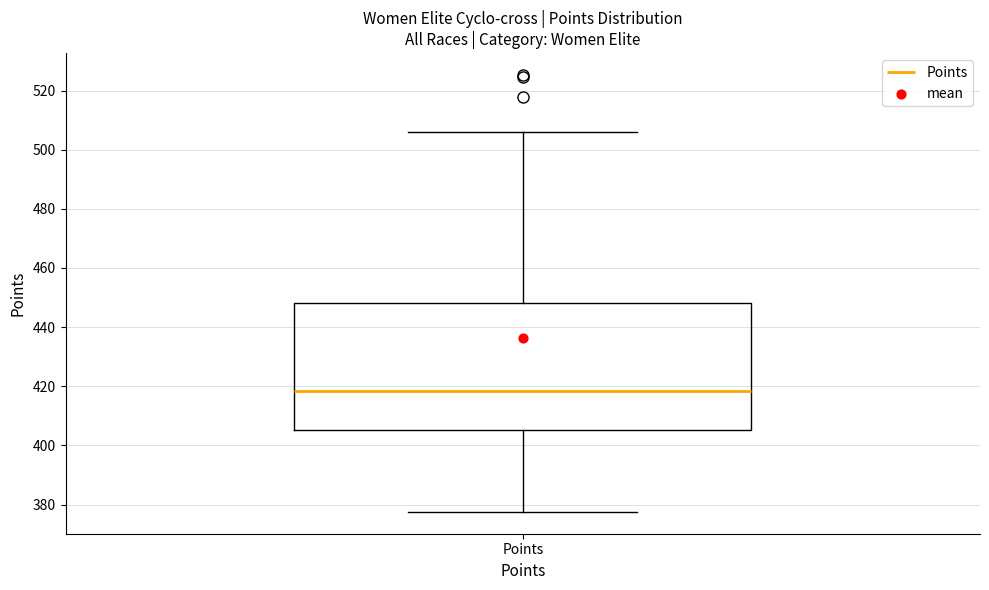

Transcribe this box plot: give where the median line is, the range the box spans, and where the two whiskers end, as read against the y-axis. The values are not printed on the chart, so give them approximately, as read against the axis.

median 418, box 406 to 448, whiskers 378 to 506